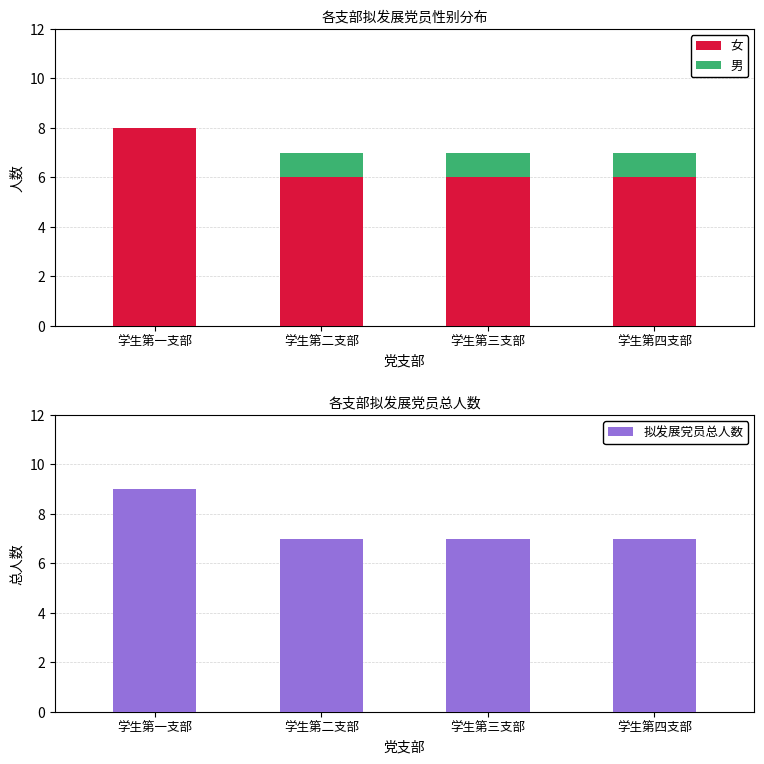

How many bars are there in total?

12